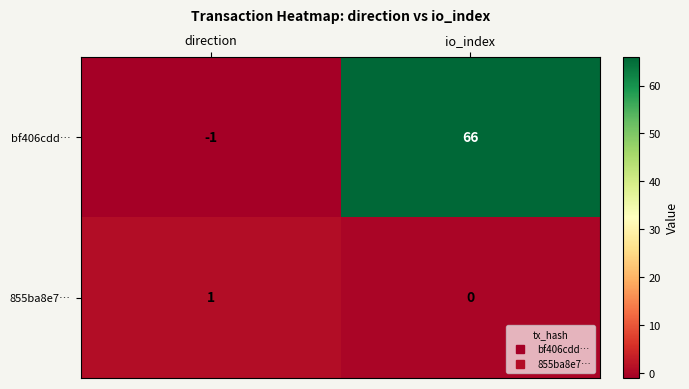

What is the sum of all bf406cdd… values?

65